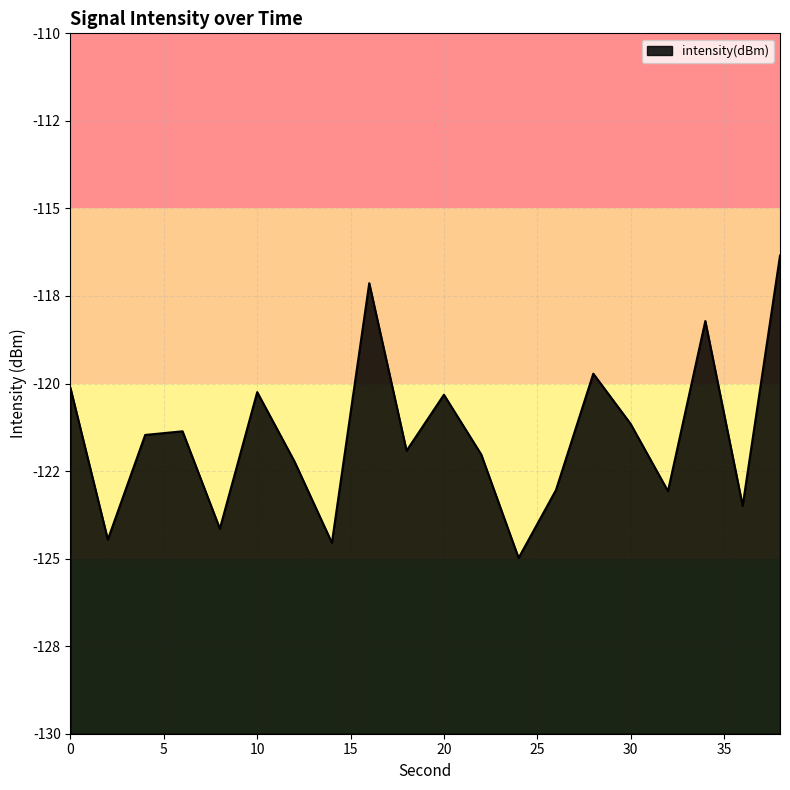

What is the difference between the maximum and minimum values?

8.6